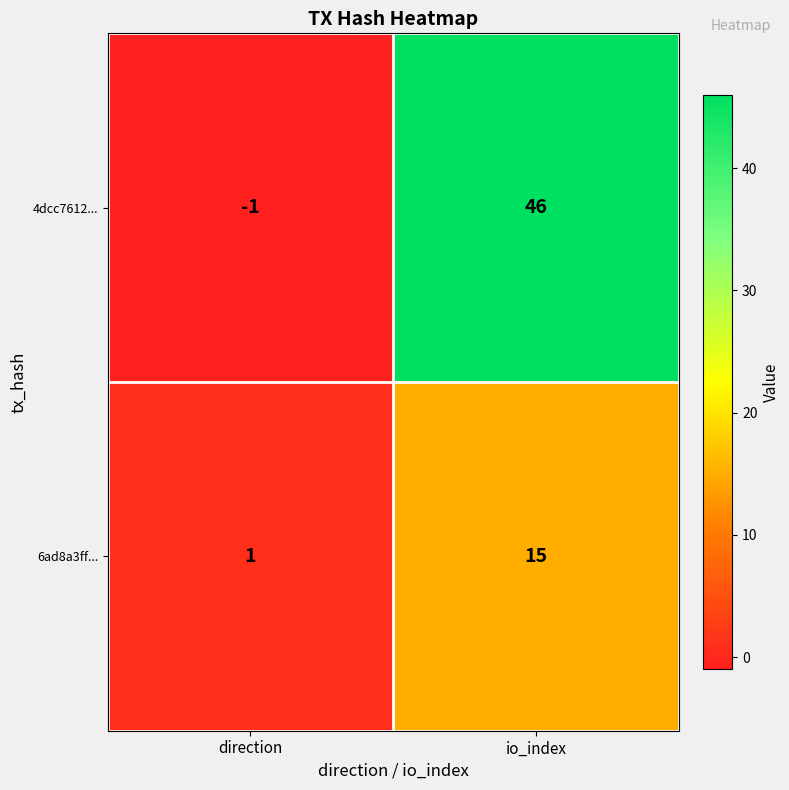

Which series has the largest total across all categories?

4dcc7612...